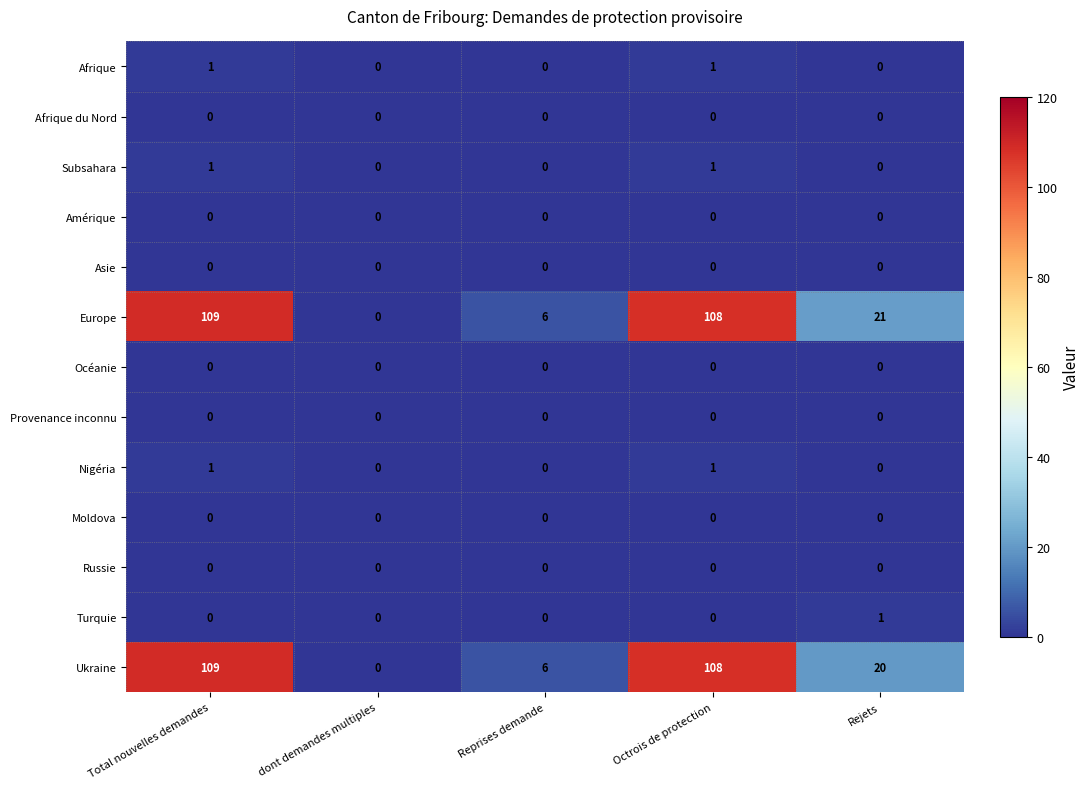

True or false: Europe has a value of 26 at Octrois de protection.

False